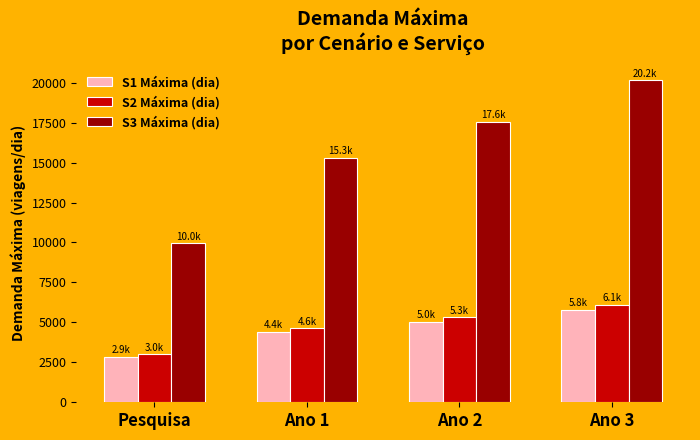

Where is S2 Máxima (dia) nearest to the value 4558?

Ano 1